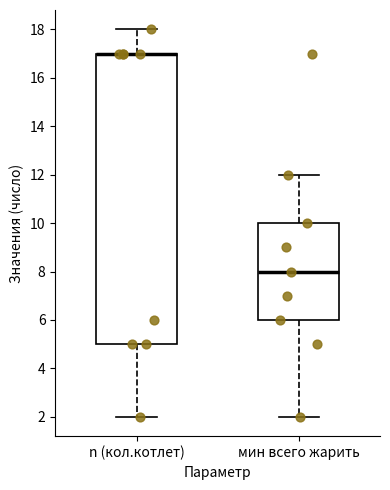

Reading left to right, read every box against the y-axis: the position of its median line, the range the box covers, and the ends of its whiskers. The values are not printed on the chart, so give them approximately, as read against the axis.

n (кол.котлет): median 17 (drawn on the box's upper edge), box 5 to 17, whiskers 2 to 18
мин всего жарить: median 8, box 6 to 10, whiskers 2 to 12